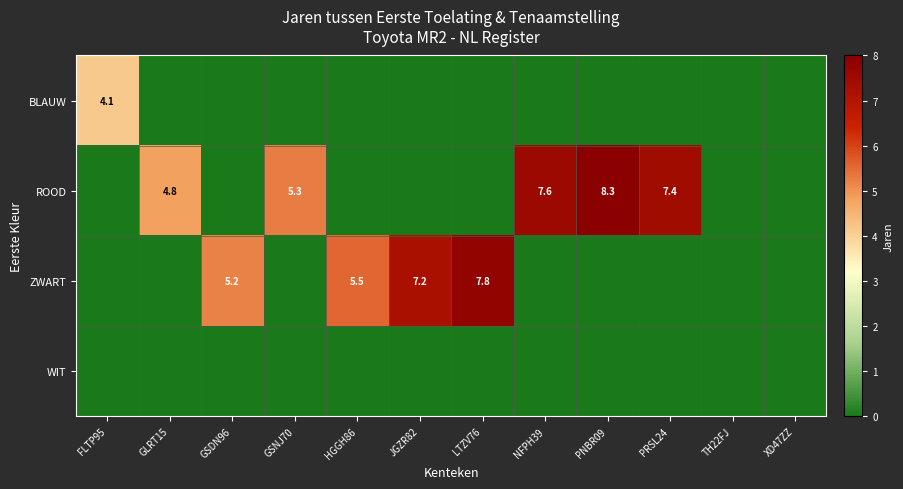

The ROOD series shows 1.6 at NFPH39. True or false?

False